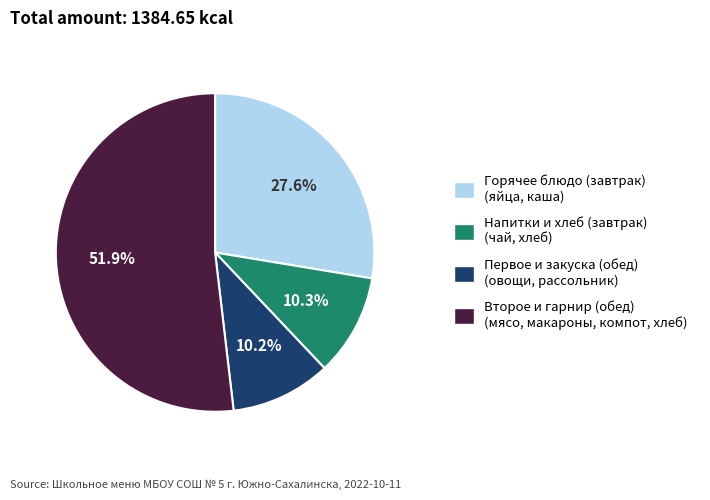

Is there any slice that represents more than half of the pie?

Yes